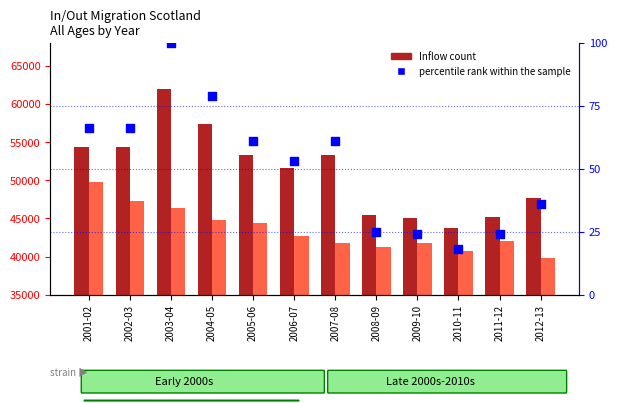

Which series has the largest total across all categories?

Inflow (count)